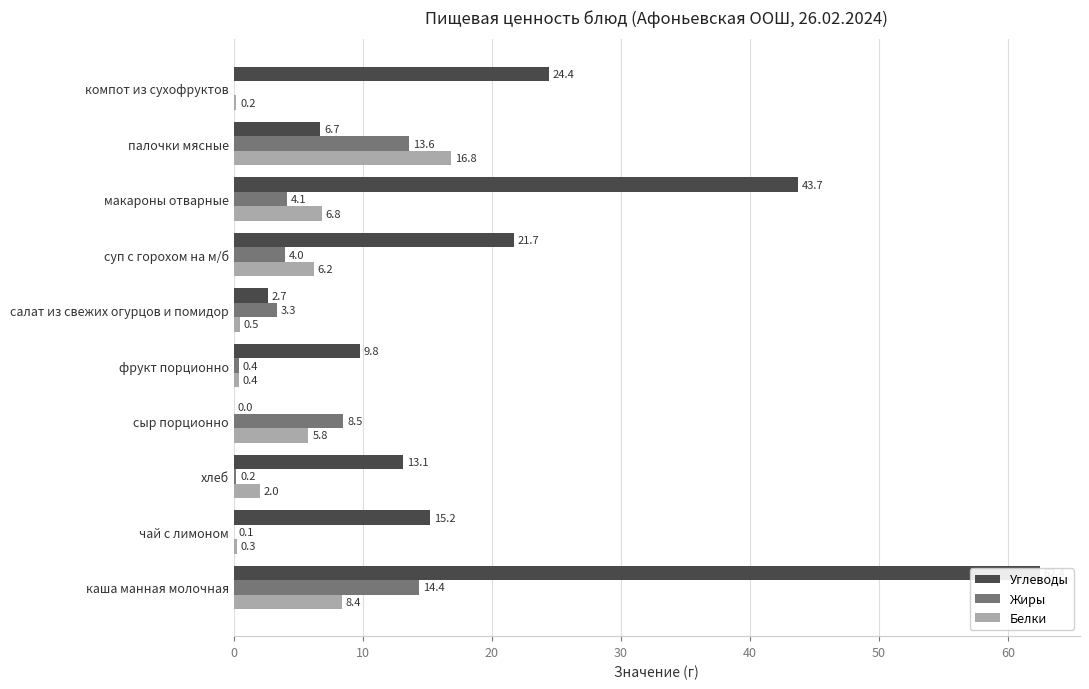

Between суп с горохом на м/б and салат из свежих огурцов и помидор, which is larger?

суп с горохом на м/б